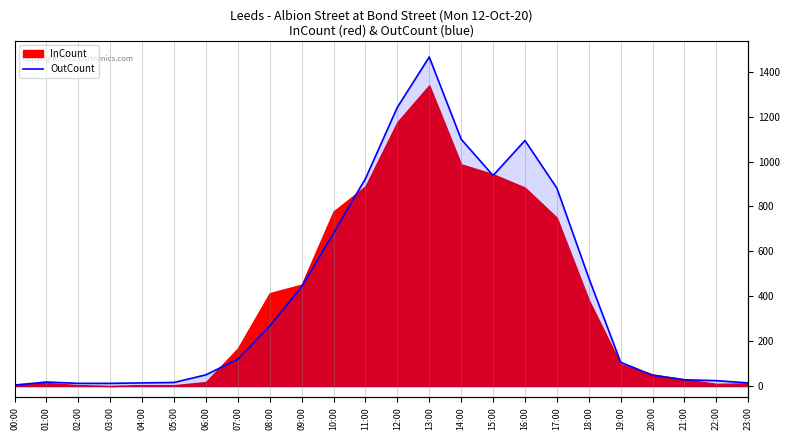

What is the label of the 10th point from the left?

09:00